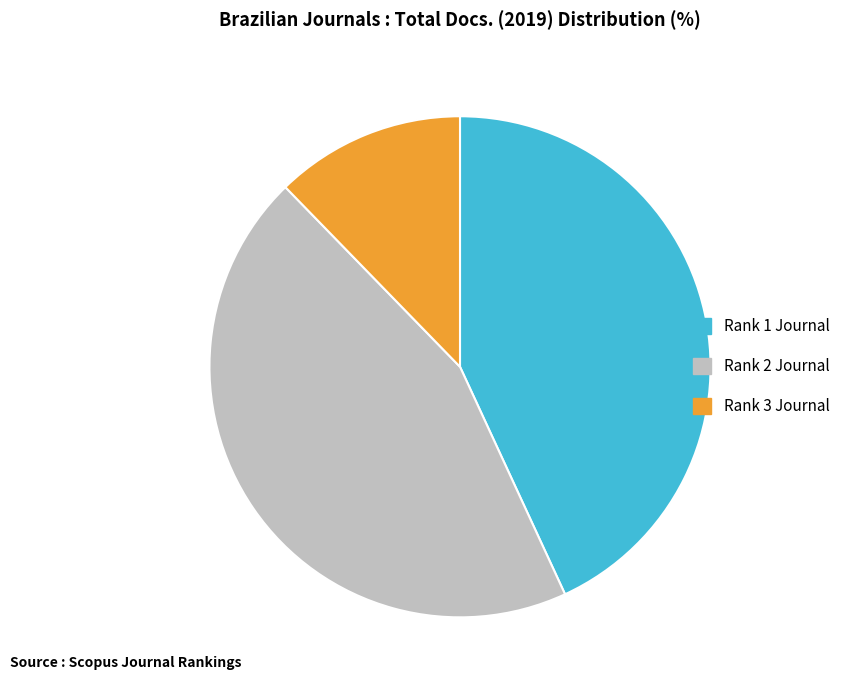

Is there any slice that represents more than half of the pie?

No